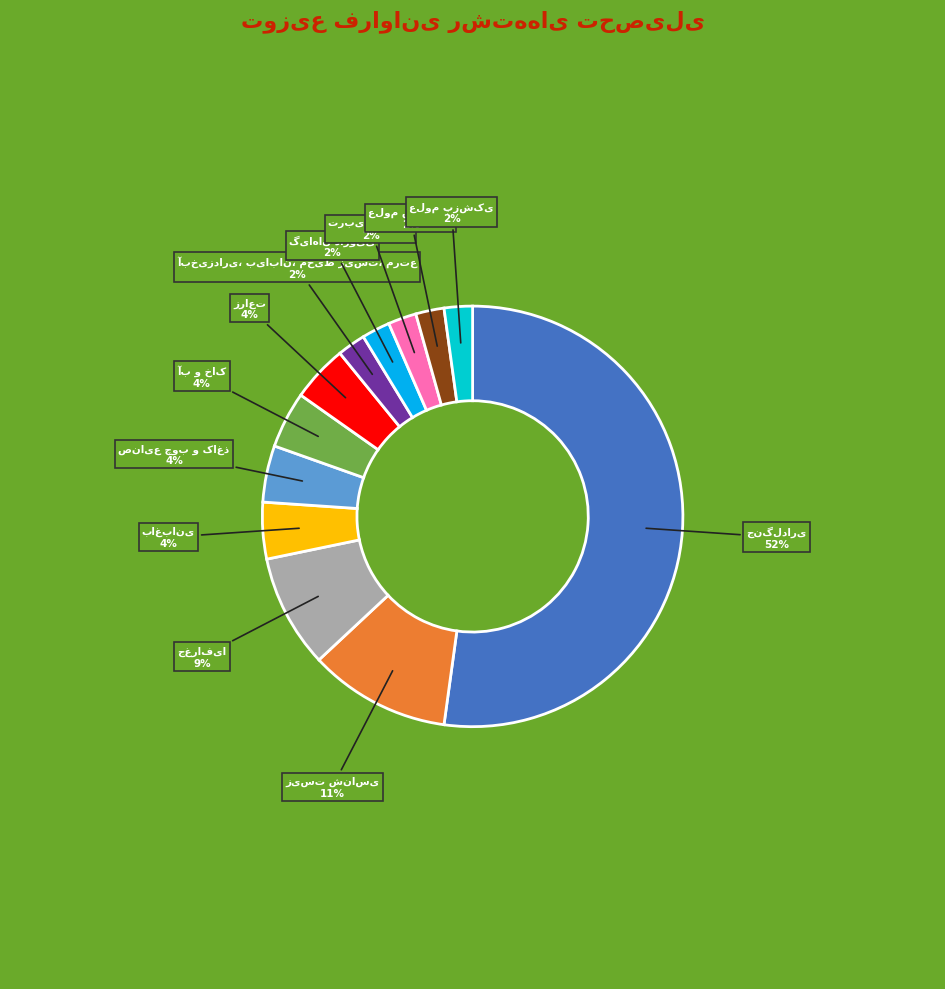

Is there any slice that represents more than half of the pie?

Yes